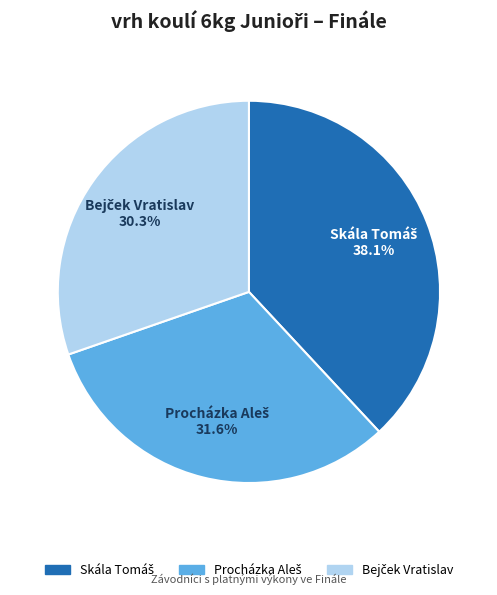

Is there any slice that represents more than half of the pie?

No